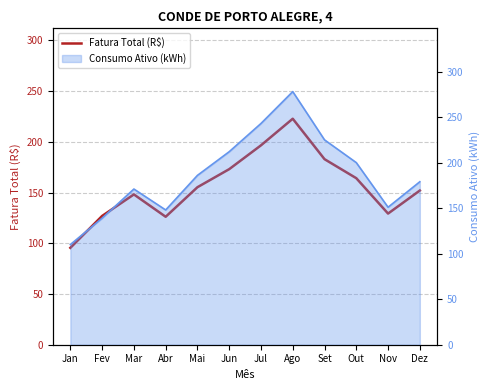

What is the label of the 11th point from the left?

Nov